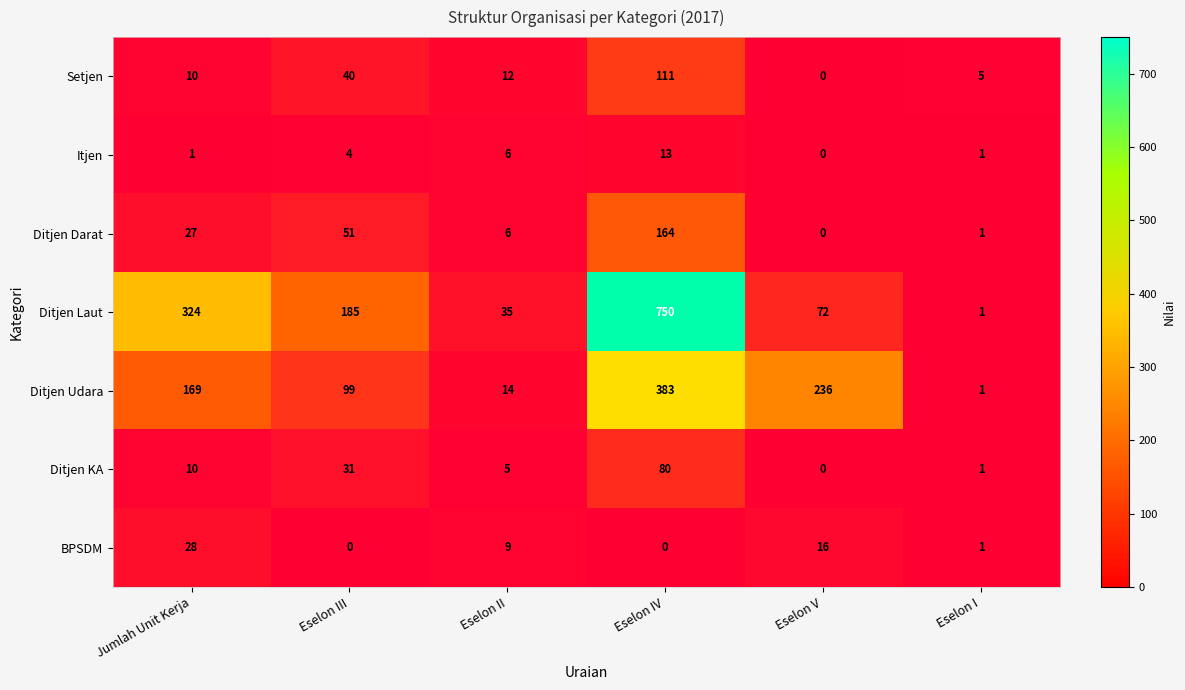

Is it true that Ditjen Darat equals 0 at Eselon V?

True